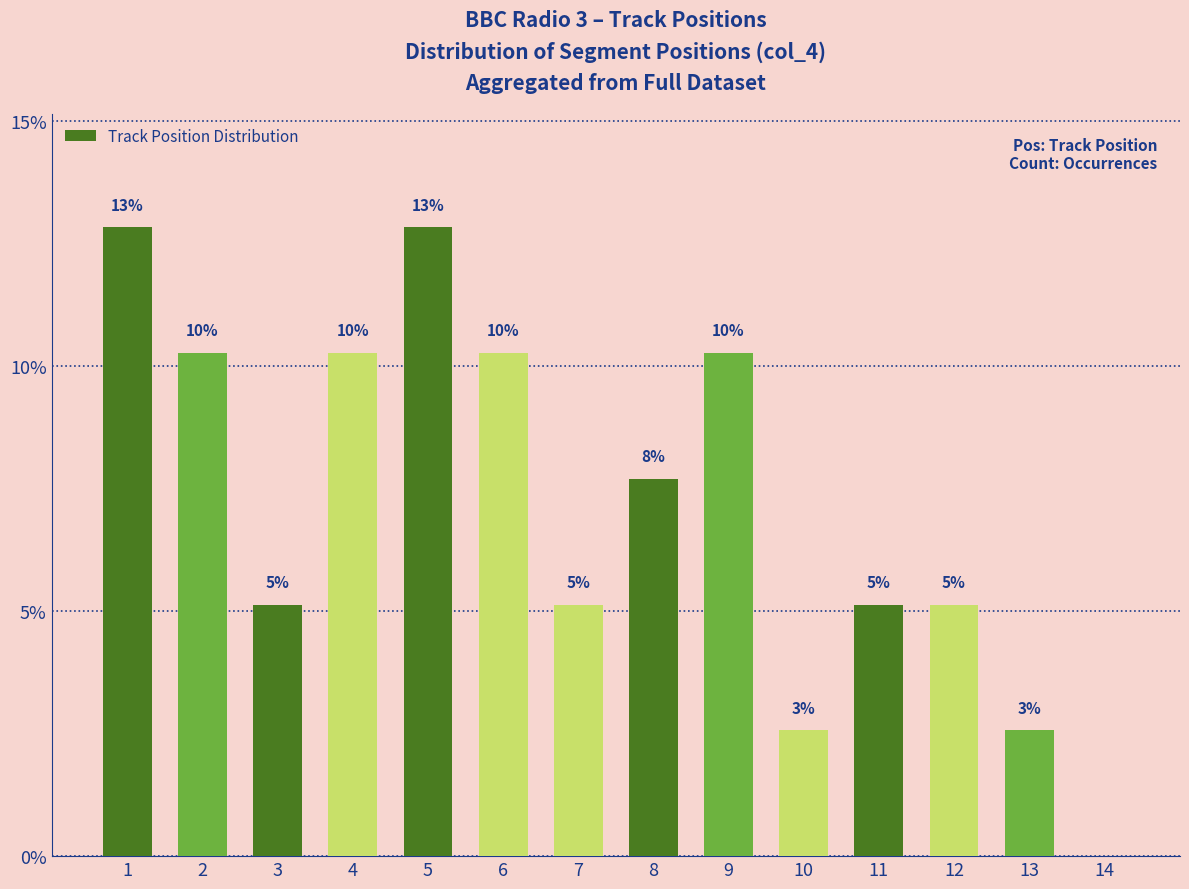

Are the bars horizontal?

No